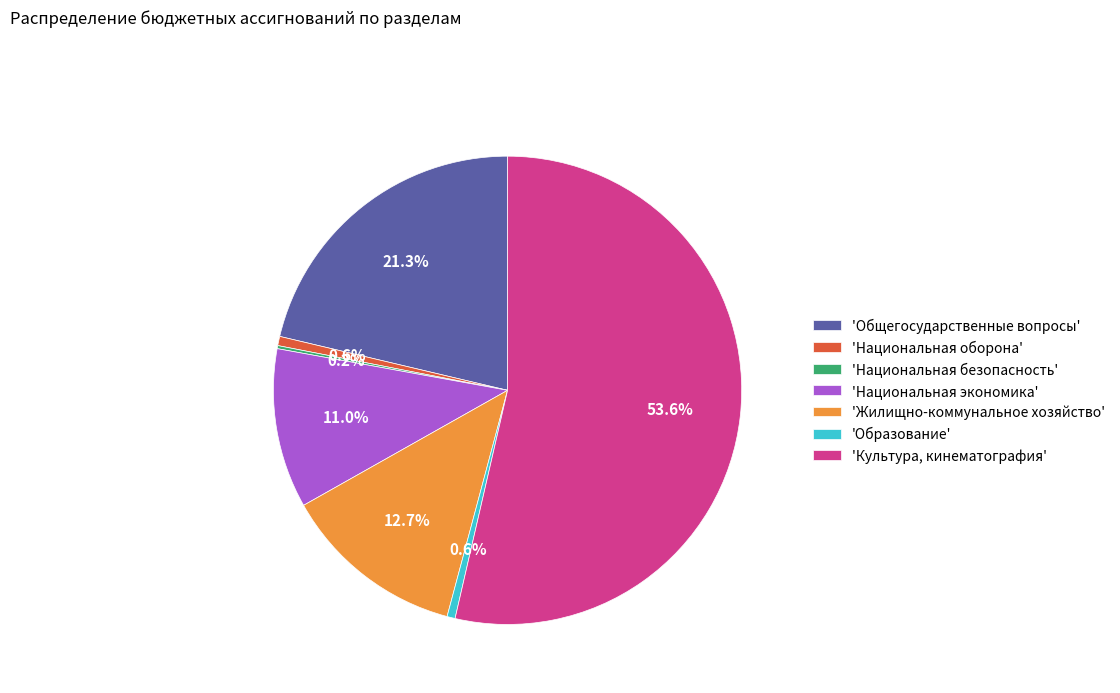

Which category has the biggest portion of the pie?

'Культура, кинематография'